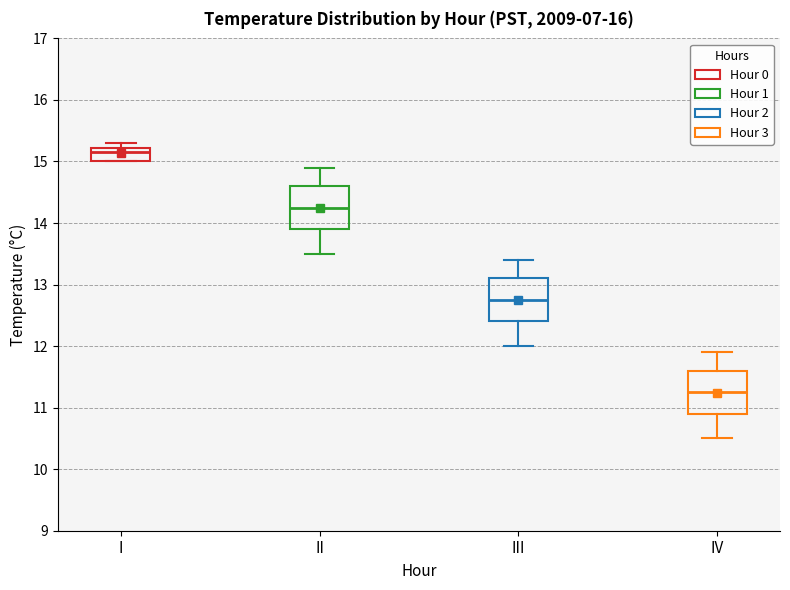

Which box's median line is the lowest?

IV